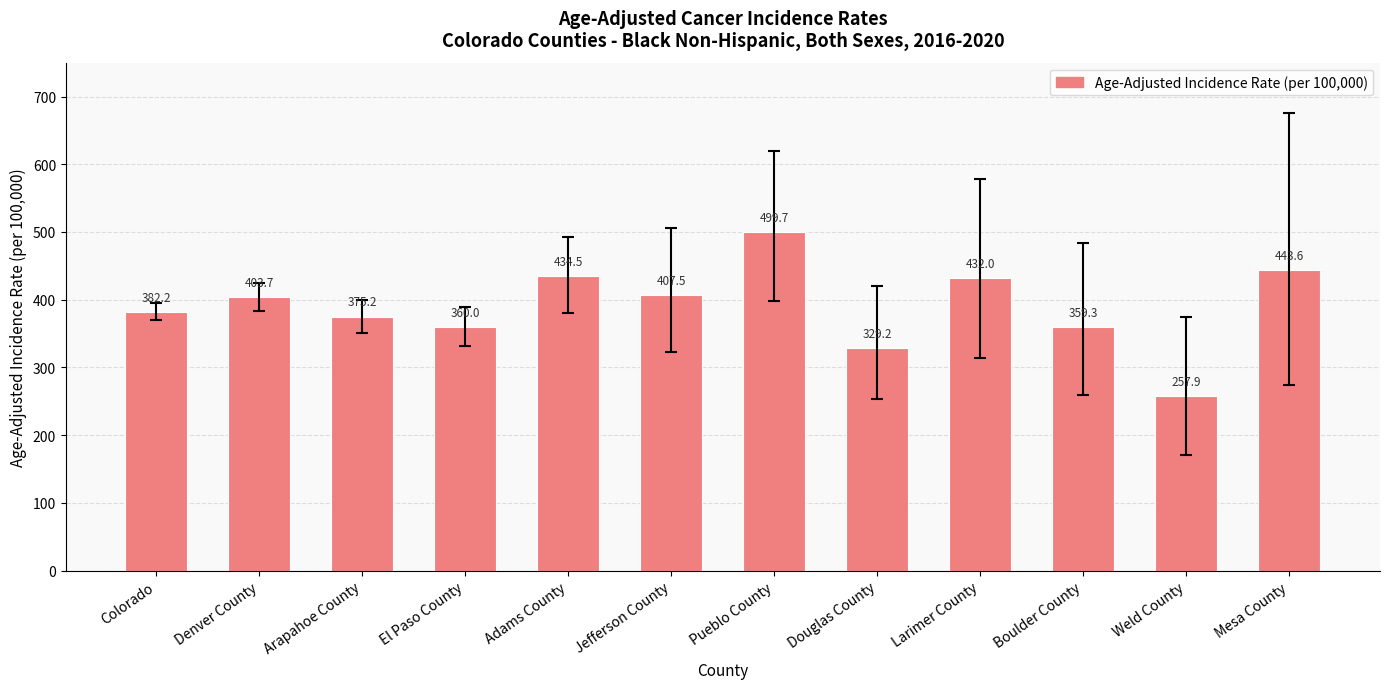

Reading right to left, transcribe all the data shown in this chart.

Mesa County=443.6	Weld County=257.9	Boulder County=359.3	Larimer County=432.0	Douglas County=329.2	Pueblo County=499.7	Jefferson County=407.5	Adams County=434.5	El Paso County=360.0	Arapahoe County=375.2	Denver County=403.7	Colorado=382.2